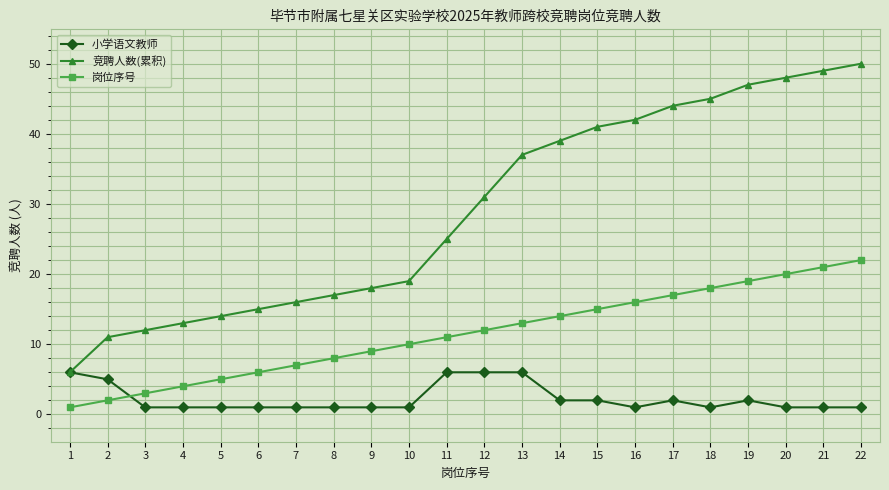

Between 10 and 20, which series saw the biggest shift?

竞聘人数(累积)